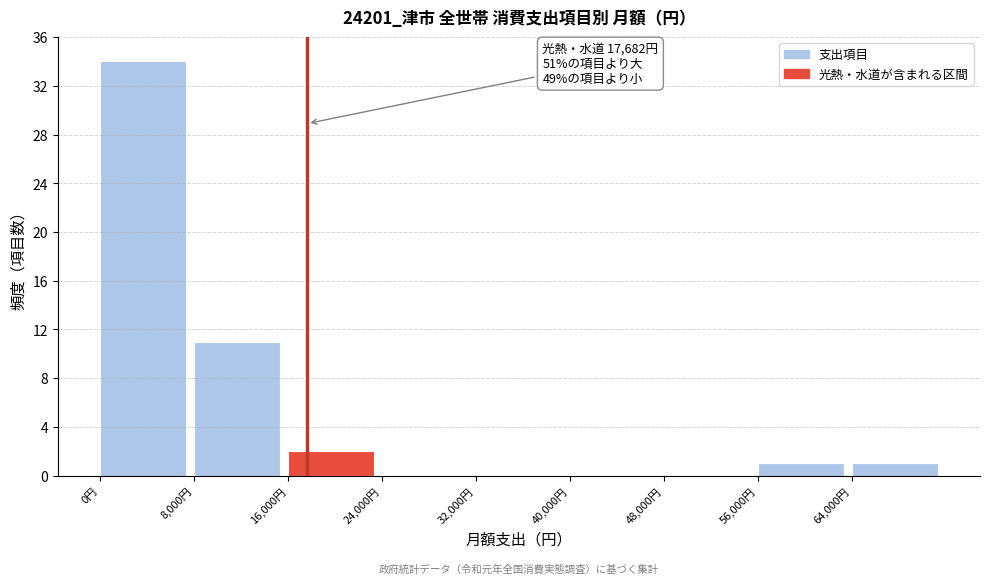

Over which range of the x-axis is the bar tallest?

0 to 8000